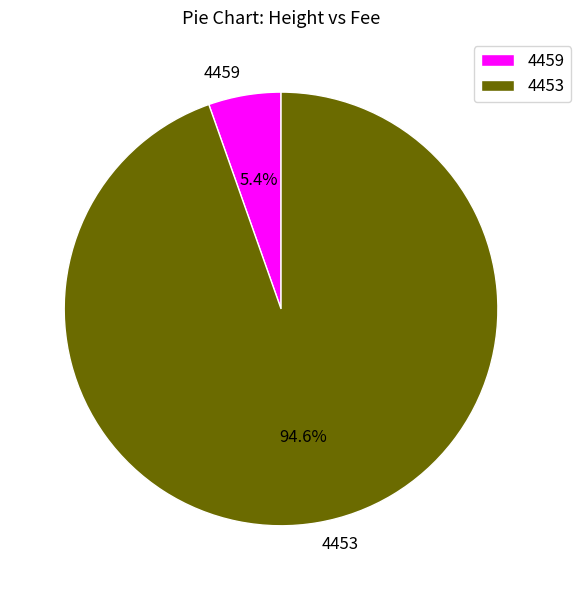

The 4453 slice represents 95% of the pie. True or false?

True